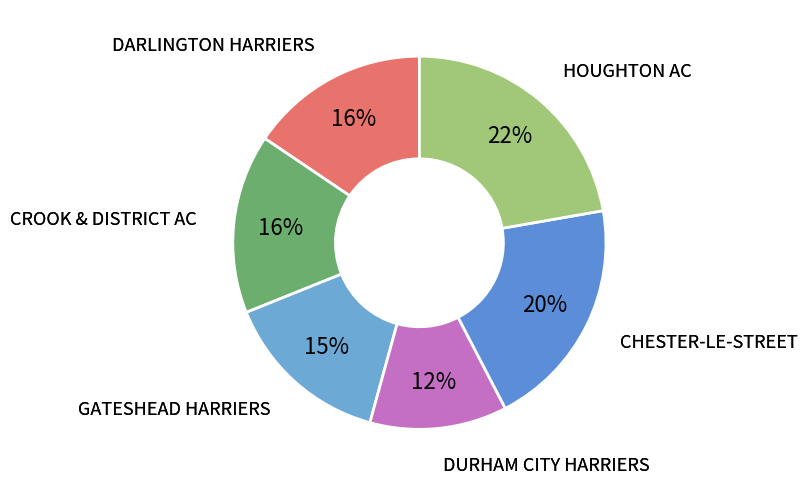

Count the number of slices in the pie.

6